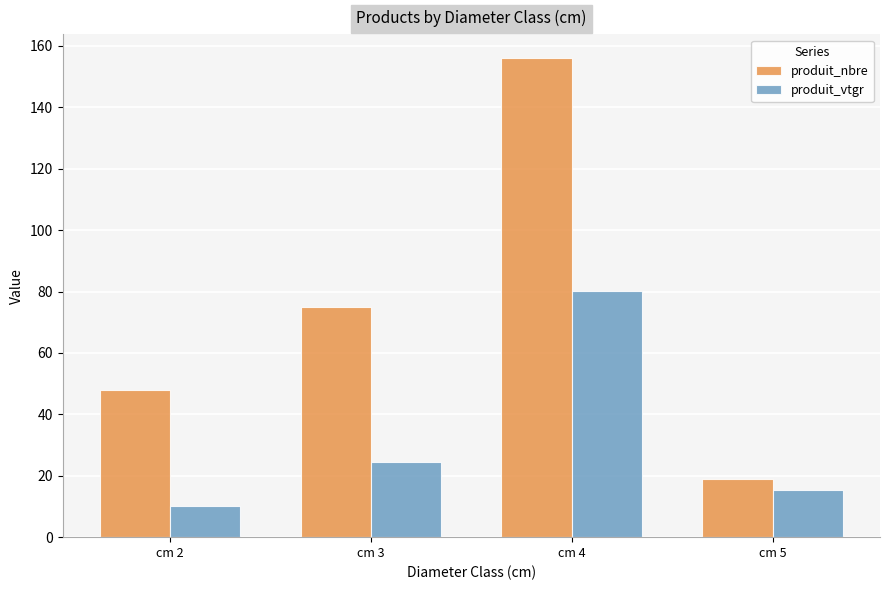

Reading right to left, extract all data points from this chart.

produit_nbre: 19.0	156.0	75.0	48.0
produit_vtgr: 15.5	80.1	24.5	10.0